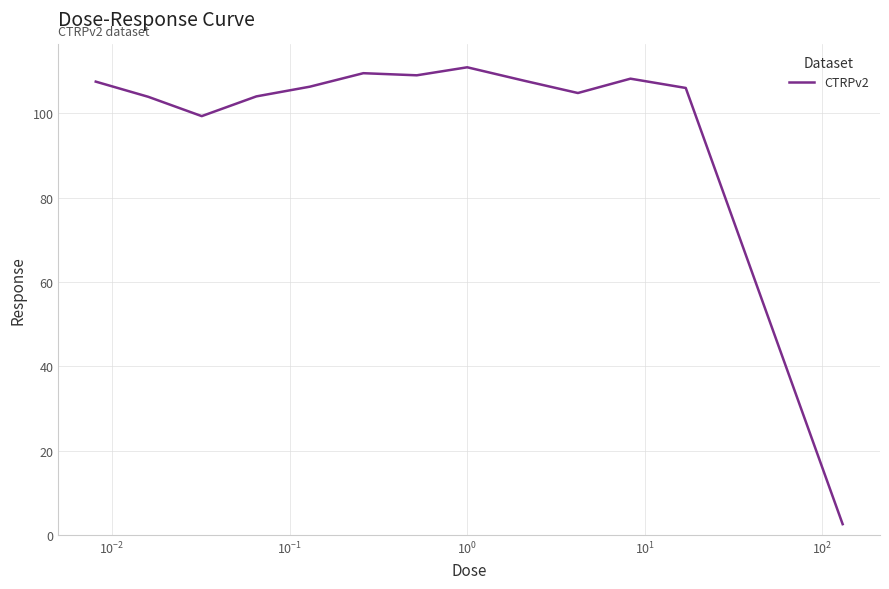

What is the minimum value shown in the chart?

2.6